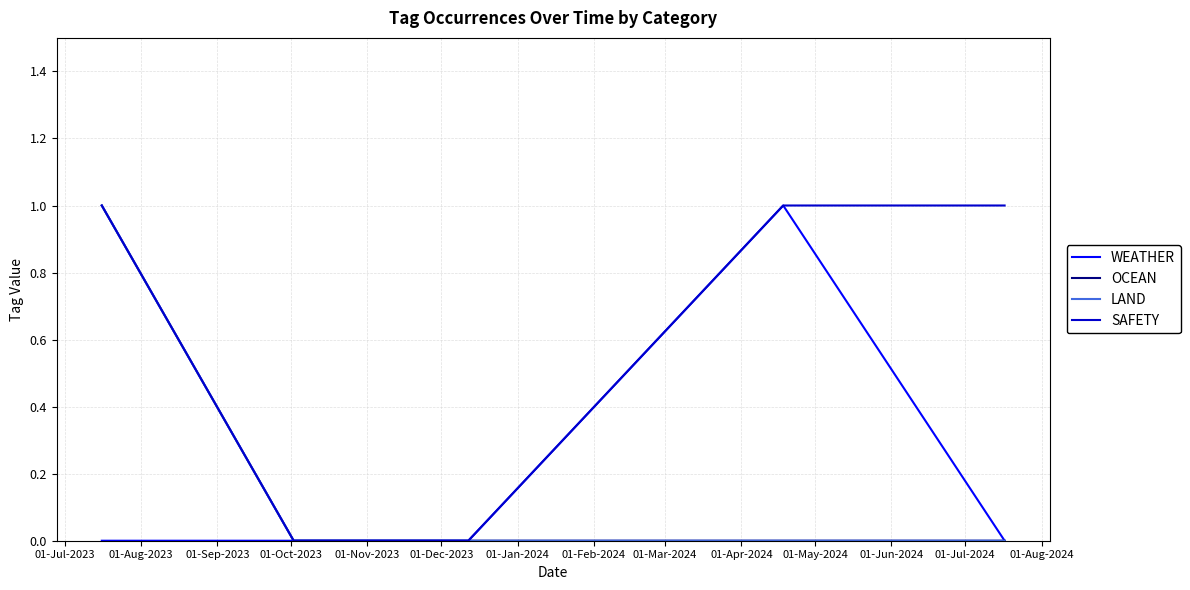

Which series has the largest total across all categories?

SAFETY